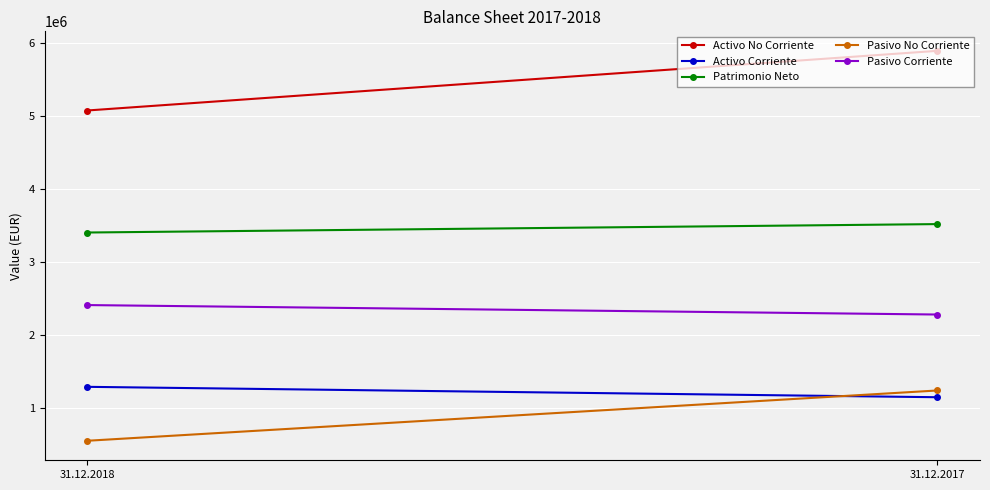

Reading left to right, extract all data points from this chart.

Activo No Corriente: 5072232	5889043
Activo Corriente: 1289643	1147204
Patrimonio Neto: 3401953	3517236
Pasivo No Corriente: 551066	1239688
Pasivo Corriente: 2408856	2279323